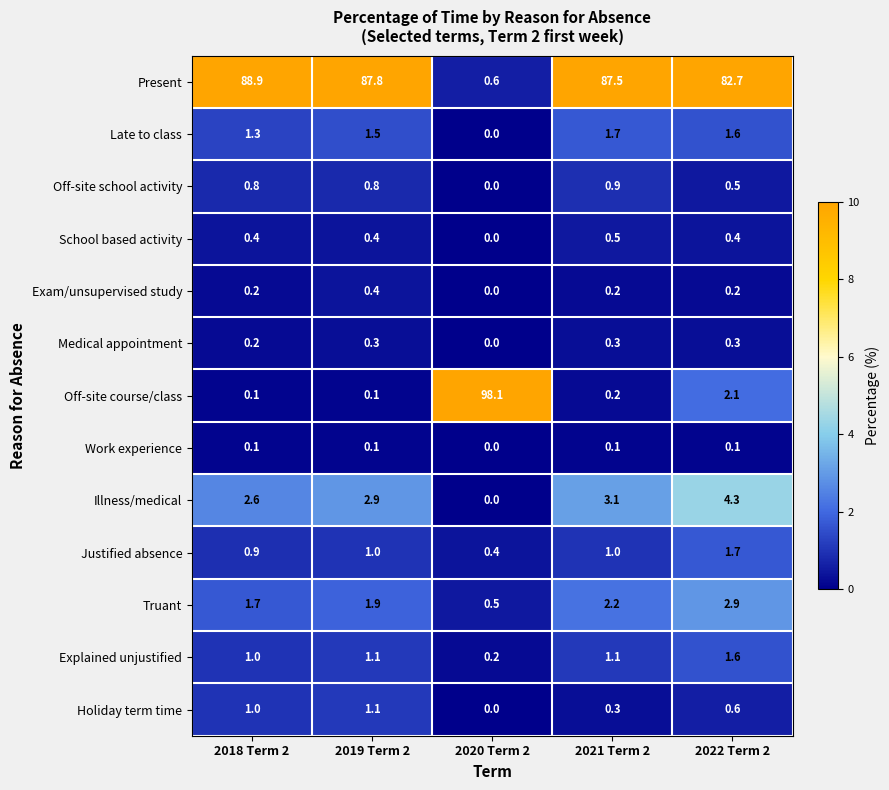

What is the average value of the Holiday term time series?

0.6